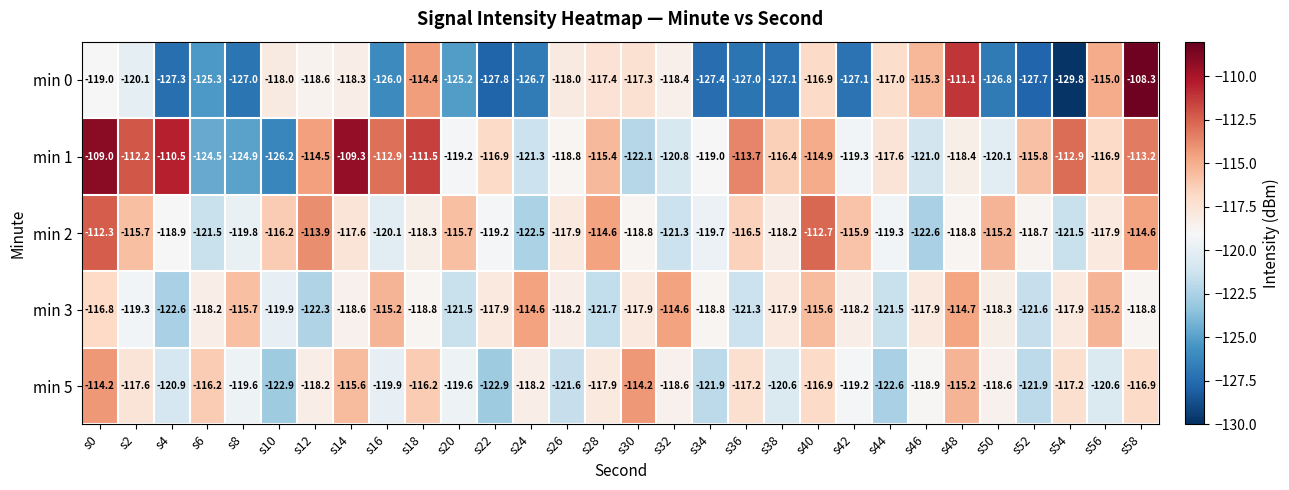

What is the difference between the maximum and minimum values in the min 5 series?

8.7